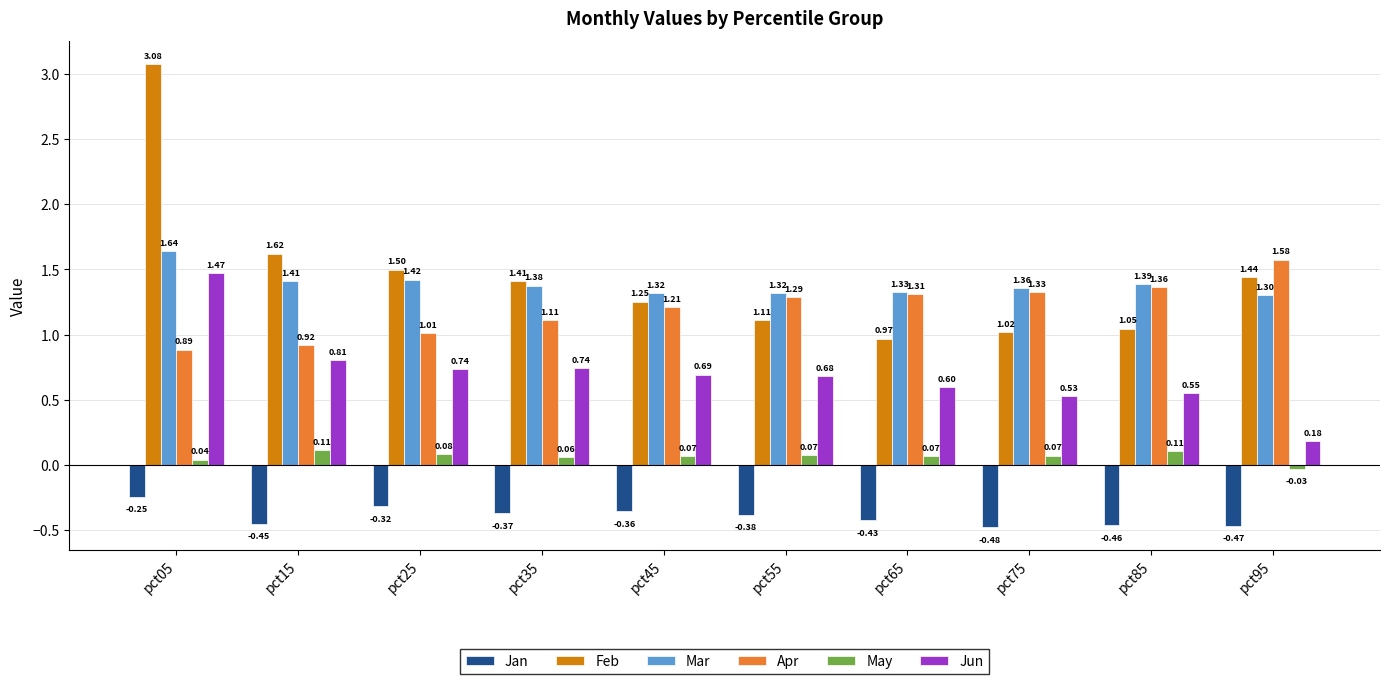

Count the number of categories in the chart.

10